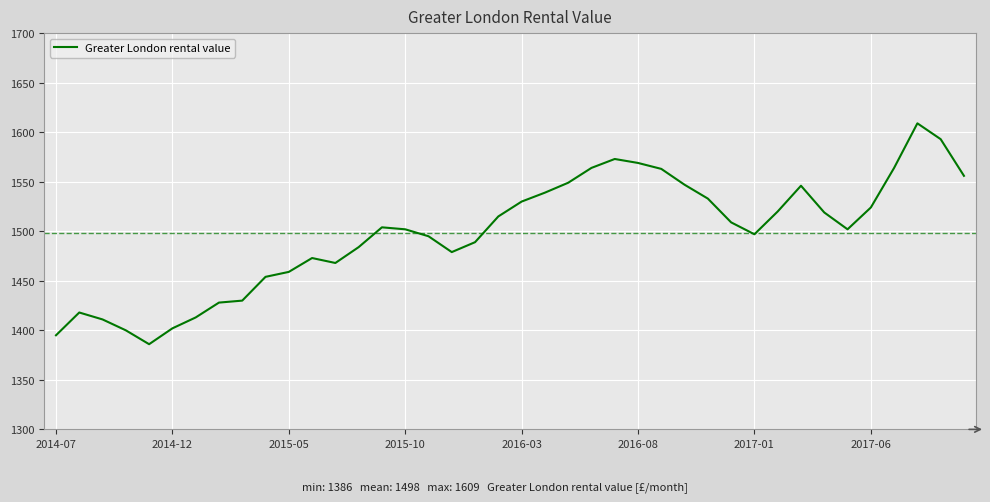

What is the difference between the maximum and minimum values?

223